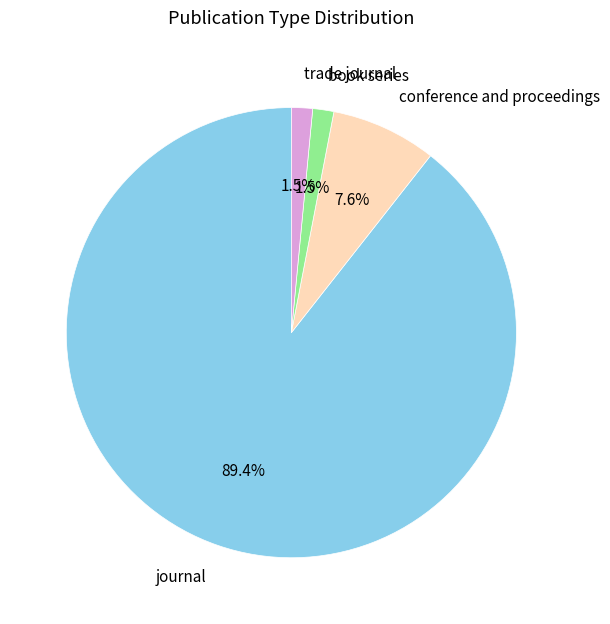

How many segments does this pie chart have?

4